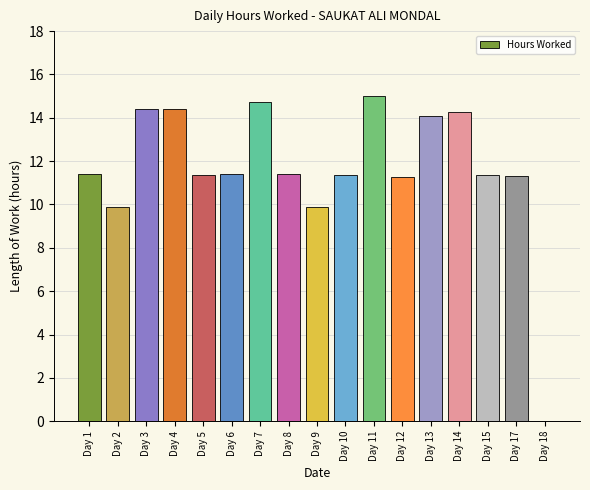

How many positive values are there?

16